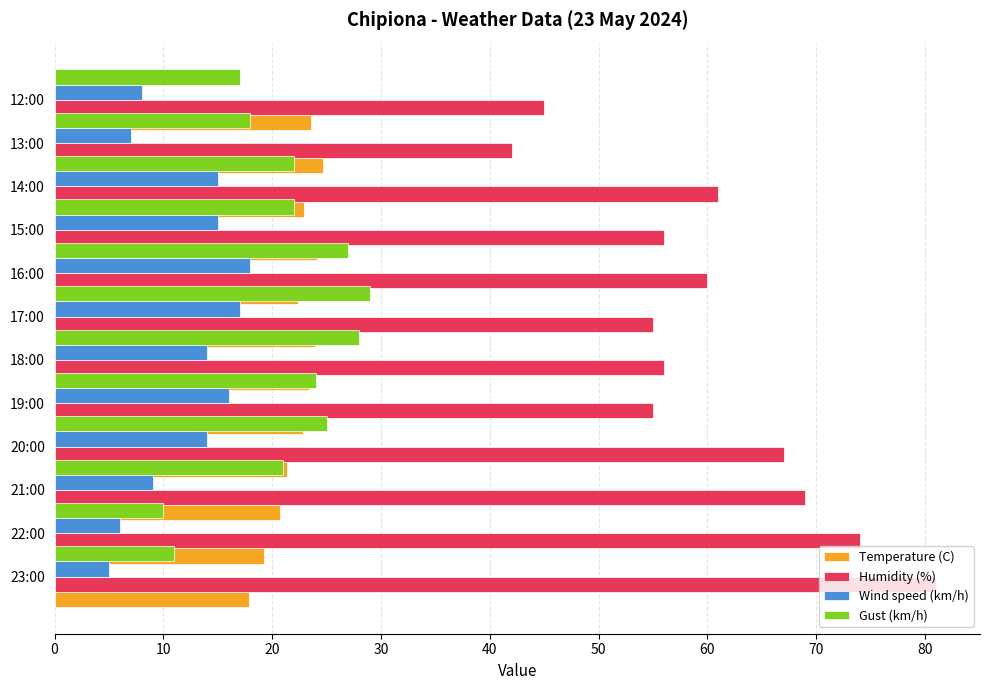

What are all the series names shown in the legend?

Temperature (C), Humidity (%), Wind speed (km/h), Gust (km/h)